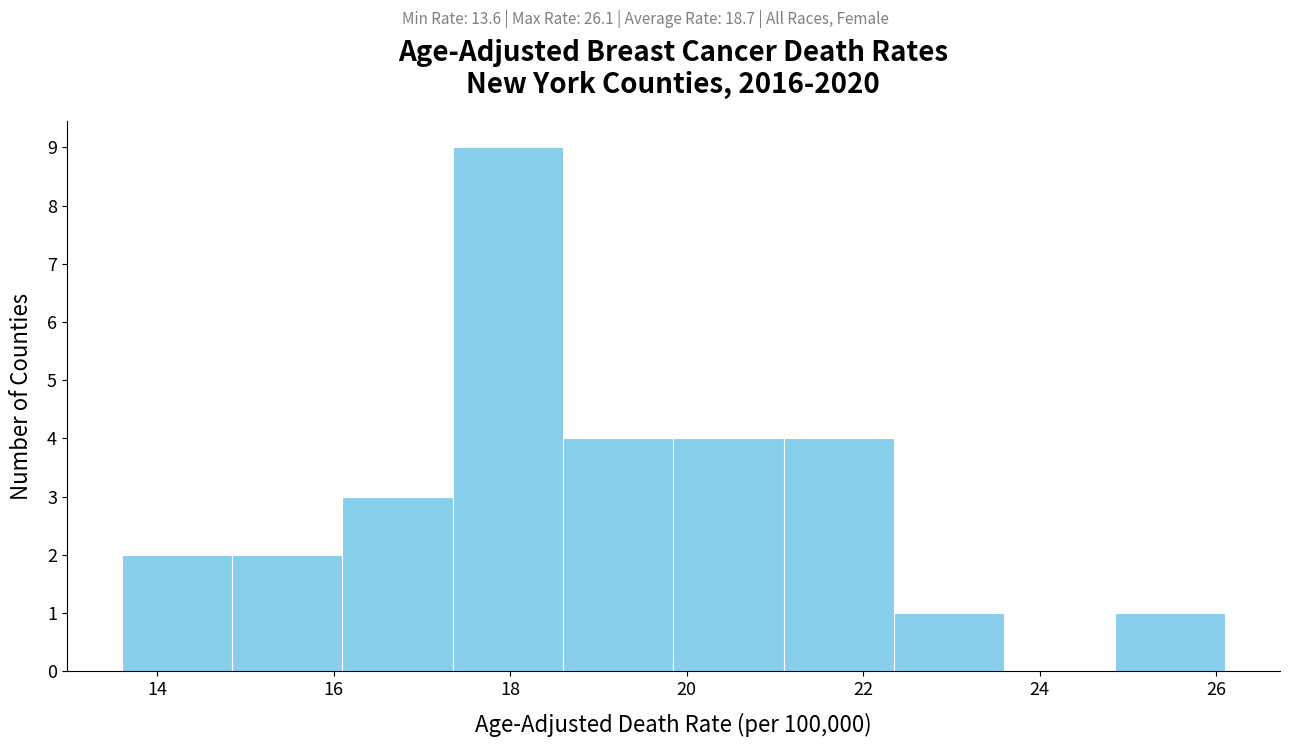

How tall is the bar that spans 21.10 to 22.35 on the x-axis? Neither the bar edges nor the heights are printed on the chart, so give them approximately, as read against the axes.

4